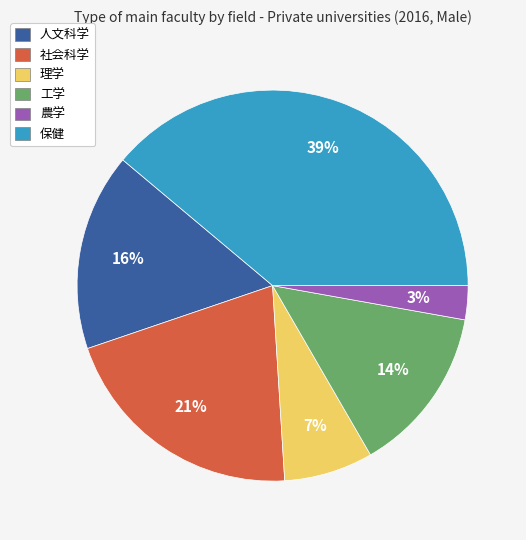

The 社会科学 slice represents 21% of the pie. True or false?

True